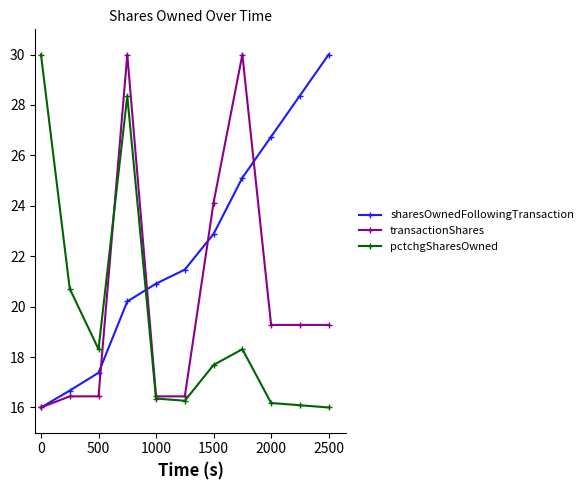

Which series ends up on top after the final intersection of pctchgSharesOwned and sharesOwnedFollowingTransaction?

sharesOwnedFollowingTransaction